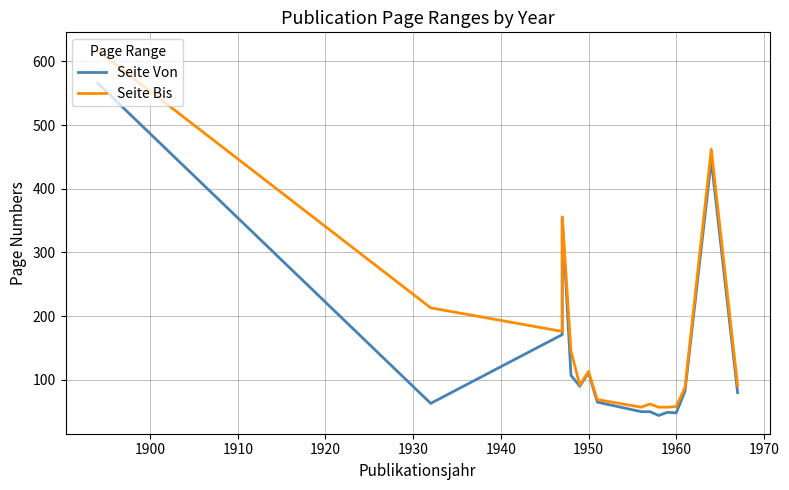

True or false: Seite Von and Seite Bis intersect in this chart.

False